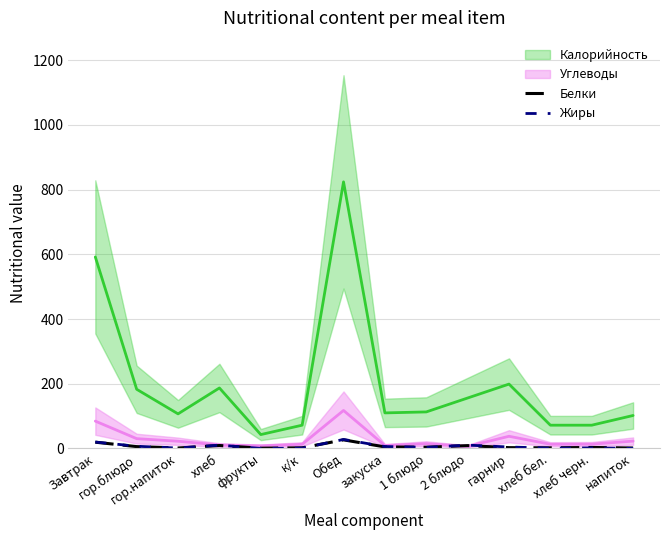

What is the difference between the second highest and minimum values in the Белки series?

18.5